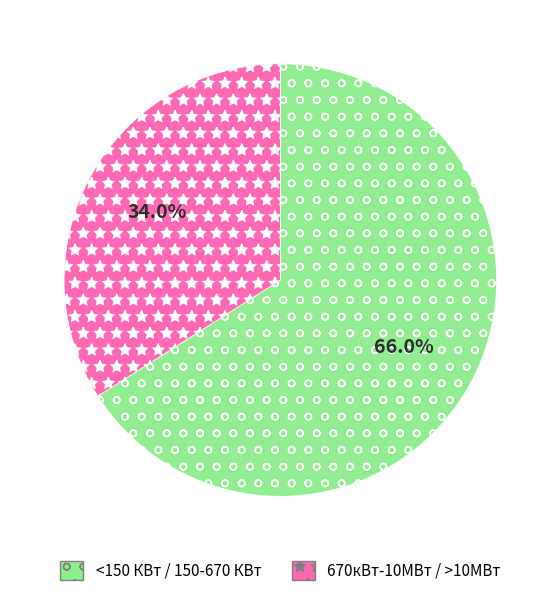

Is there a majority slice in this chart?

Yes